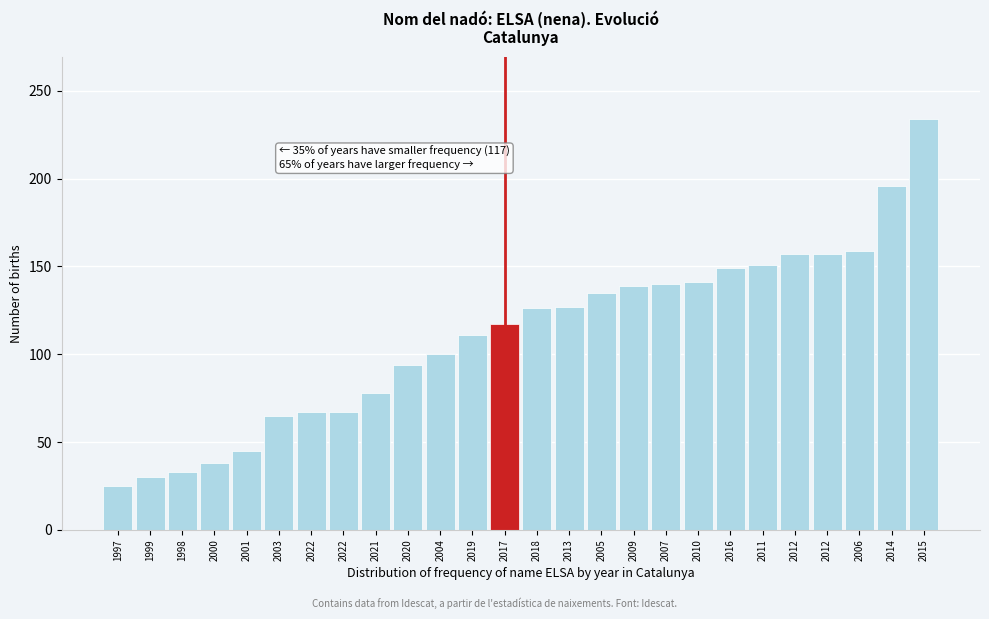

How many bars are there in total?

26